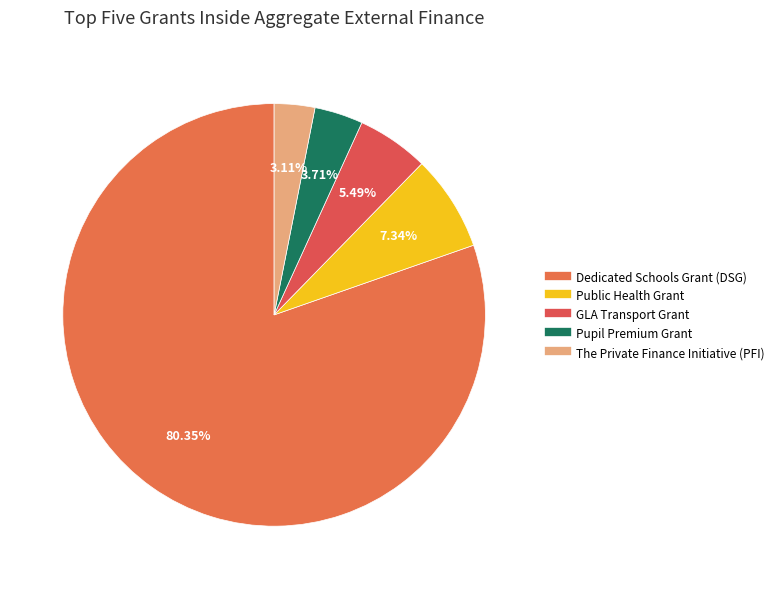

What portion of the pie excludes Public Health Grant?

92.7%